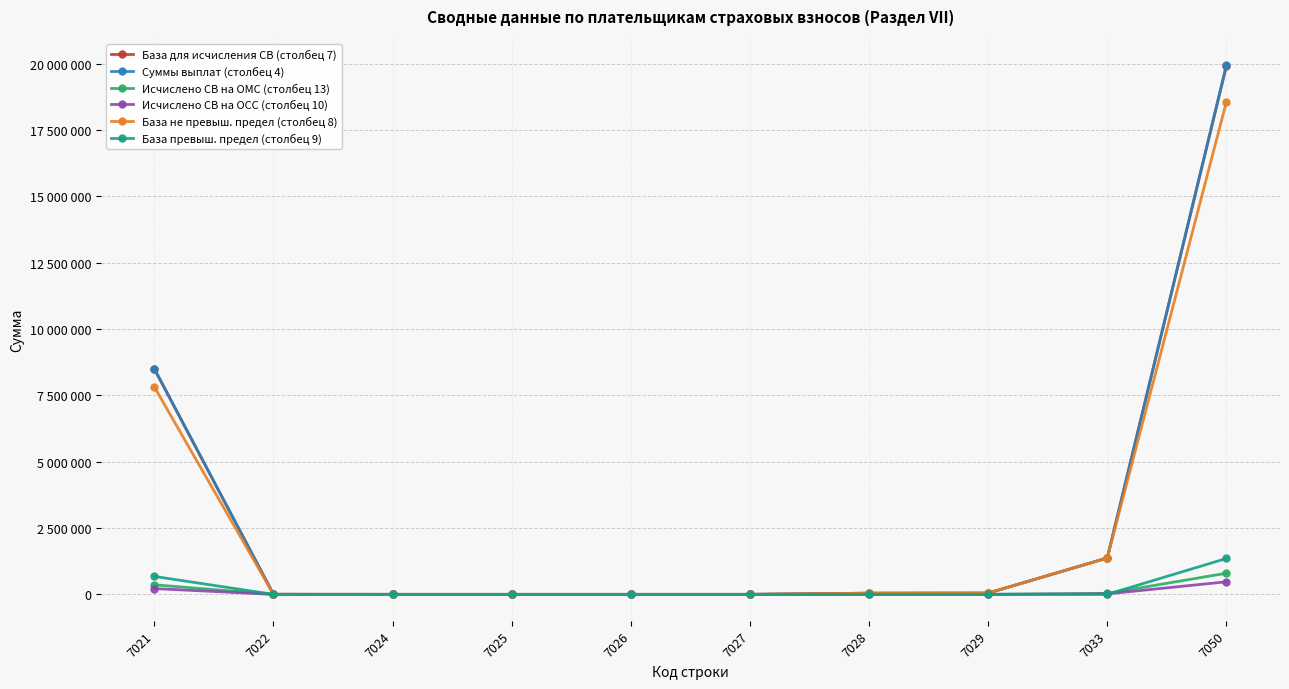

Reading left to right, what are all the values shown in this chart?

База для исчисления СВ (столбец 7): 7021=8491433	7022=2050	7024=0	7025=0	7026=0	7027=0	7028=43722	7029=47743	7033=1371281	7050=19912458
Суммы выплат (столбец 4): 7021=8506797	7022=2050	7024=0	7025=0	7026=0	7027=0	7028=43722	7029=47743	7033=1371397	7050=19943418
Исчислено СВ на ОМС (столбец 13): 7021=359658	7022=29	7024=0	7025=0	7026=0	7027=0	7028=608	7029=664	7033=37587	7050=797092
Исчислено СВ на ОСС (столбец 10): 7021=217924	7022=14	7024=0	7025=0	7026=0	7027=0	7028=296	7029=323	7033=18284	7050=473682
База не превыш. предел (столбец 8): 7021=7815288	7022=2050	7024=0	7025=0	7026=0	7027=0	7028=43697	7029=47743	7033=1371086	7050=18559728
База превыш. предел (столбец 9): 7021=676144	7022=0	7024=0	7025=0	7026=0	7027=0	7028=25	7029=0	7033=195	7050=1352728